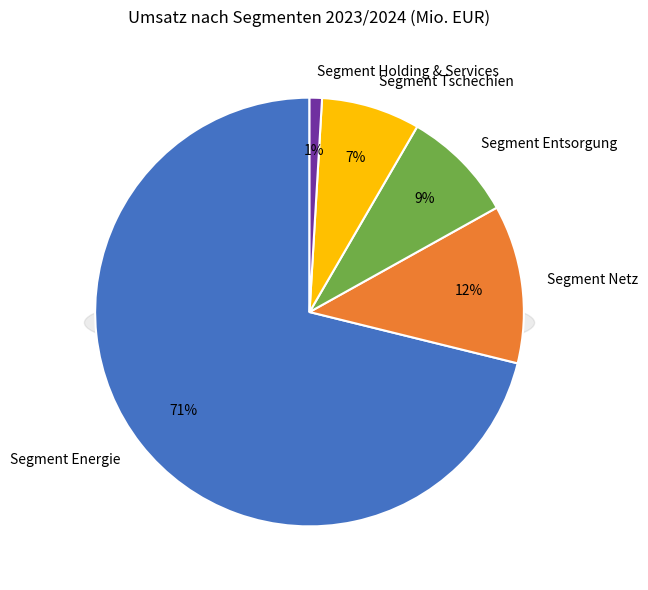

Combined, what portion of the pie is Segment Holding & Services and Segment Netz?

12.9%